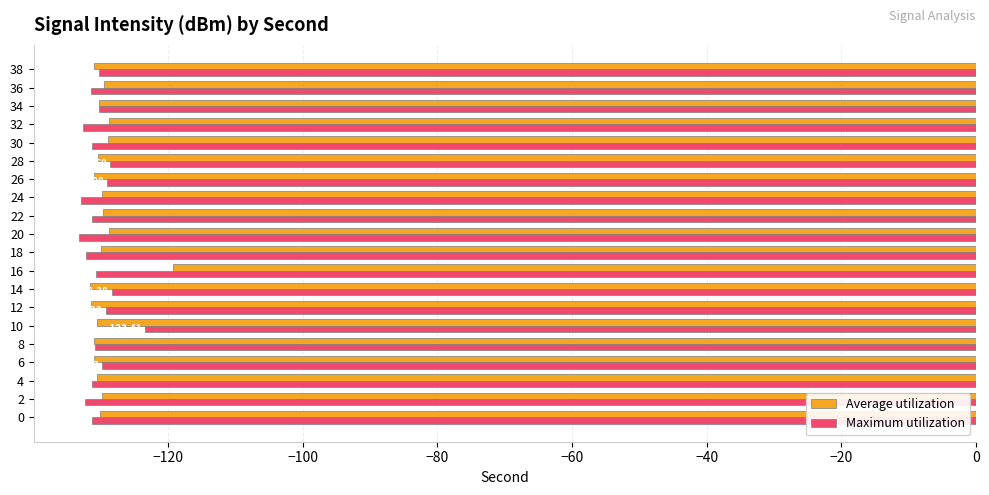

What is the total value across all series at 34?

-260.5